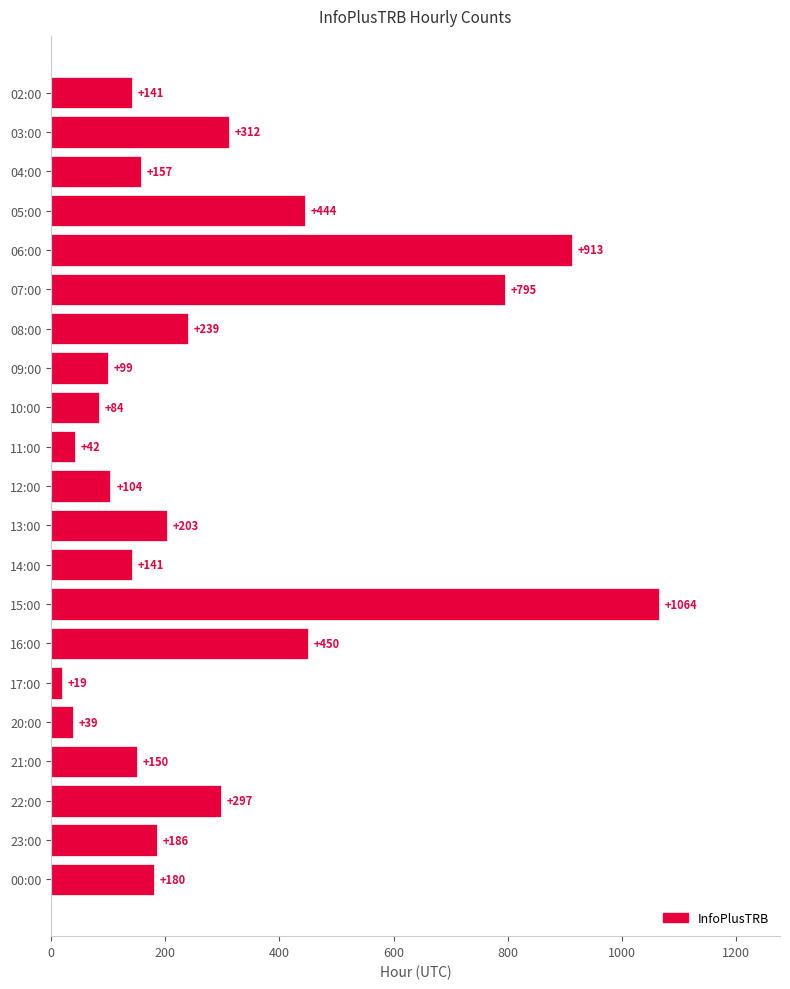

Which category has the highest value across all series?

15:00